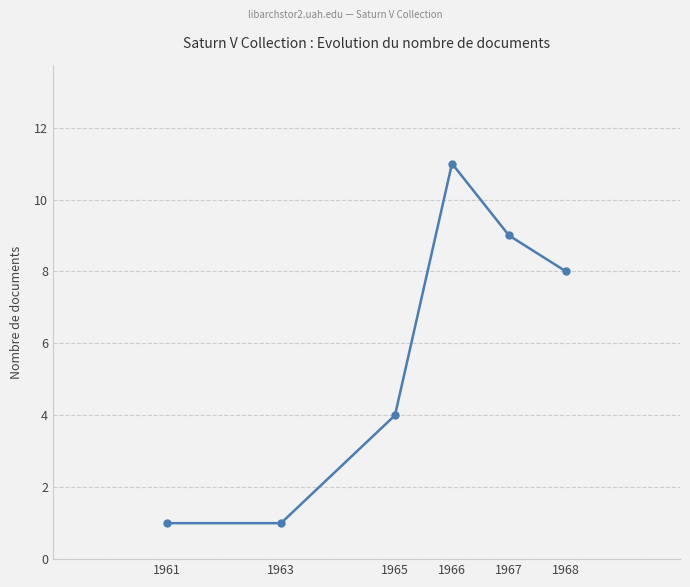

How many lines are shown in the chart?

1